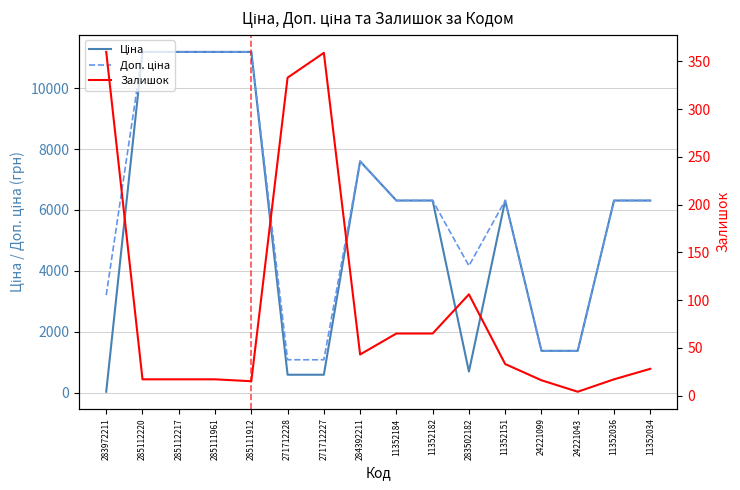

True or false: Залишок has a value of 17.0 at 285112217.

True